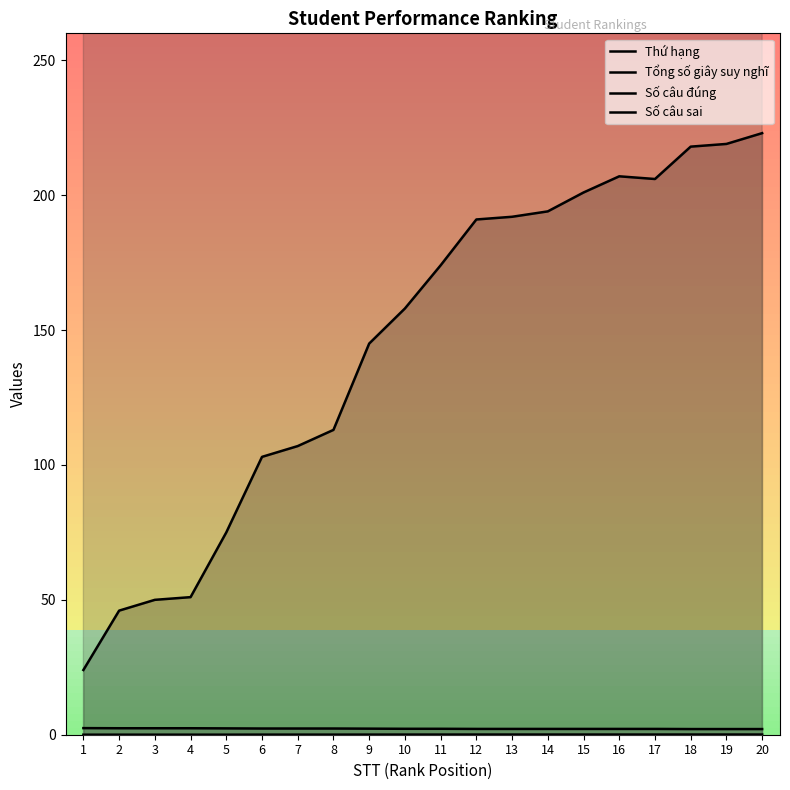

At which label is Thứ hạng closest to 123?

8